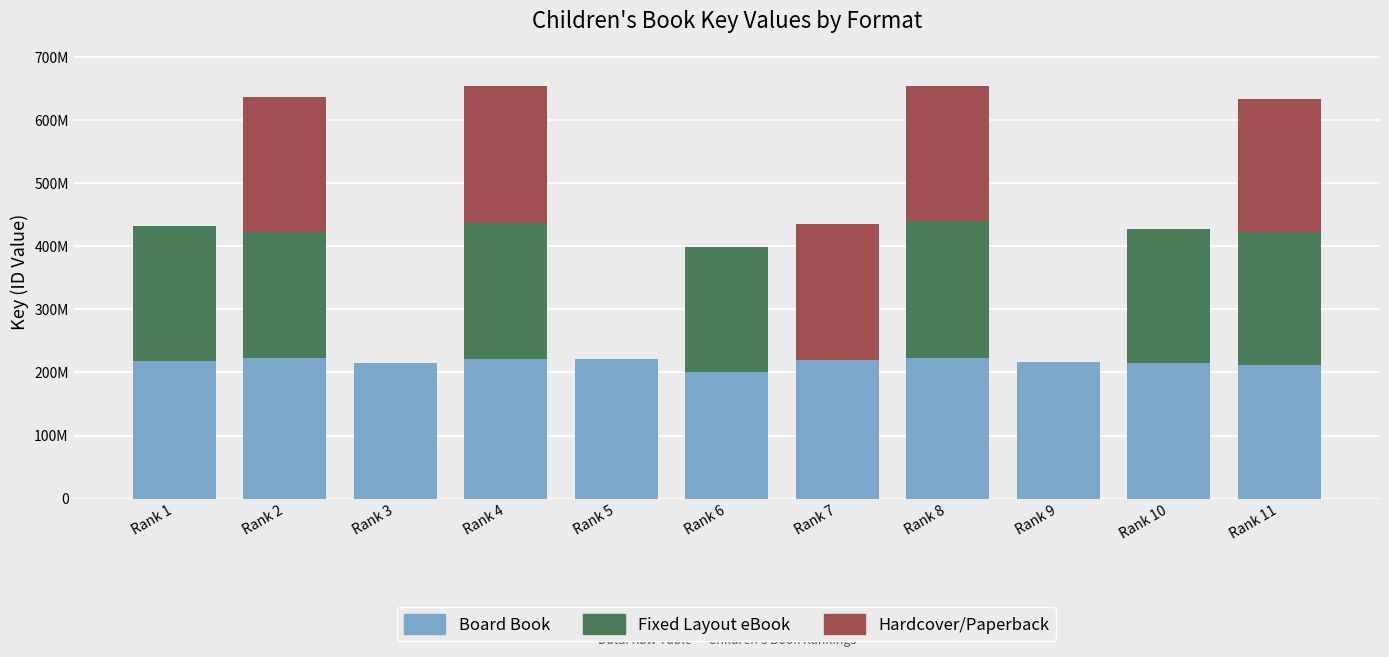

What is the highest value of the Board Book series?

222792487